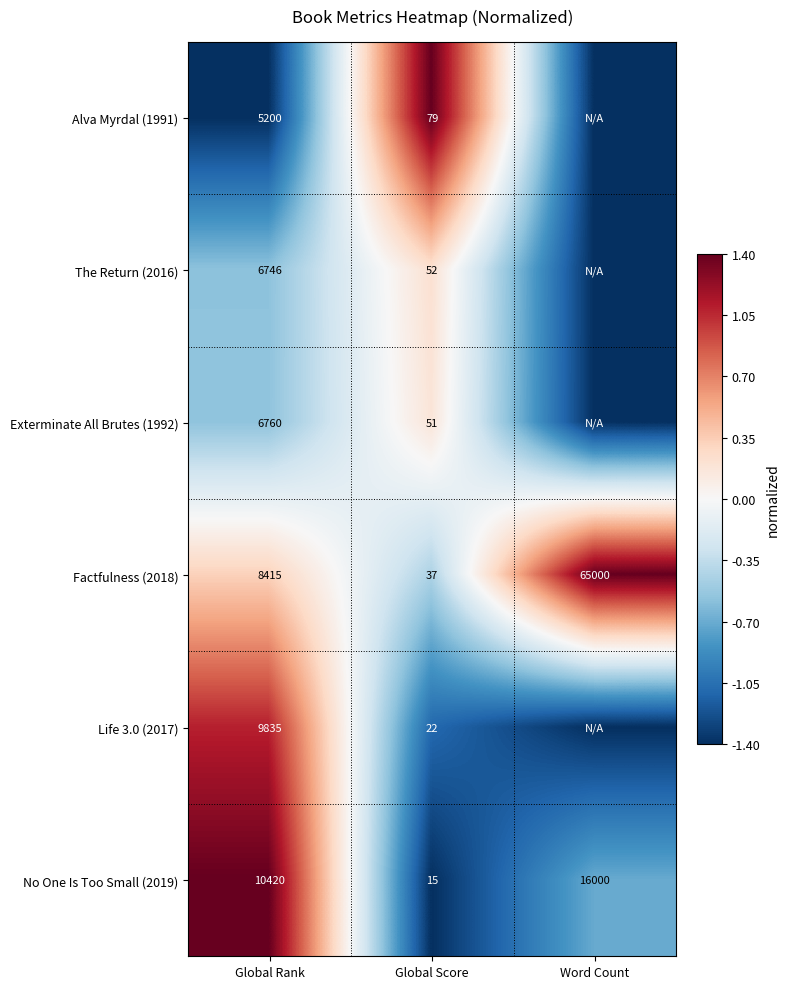

How many distinct data groups are displayed?

6